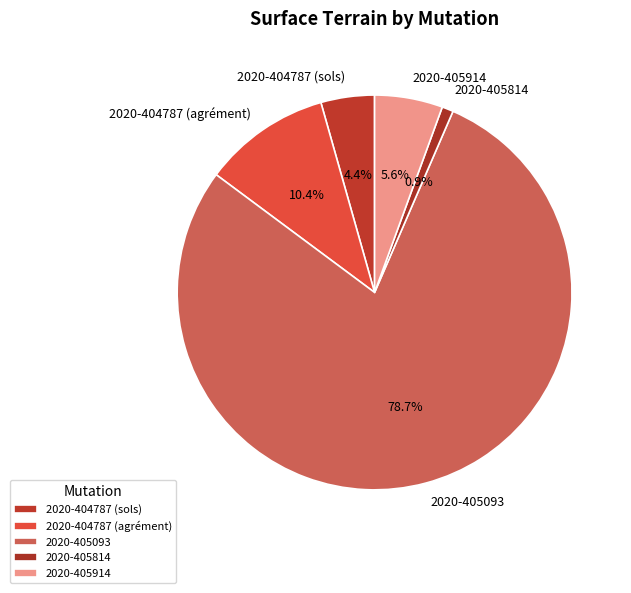

Is it true that 2020-405814 is 12% of the pie?

False